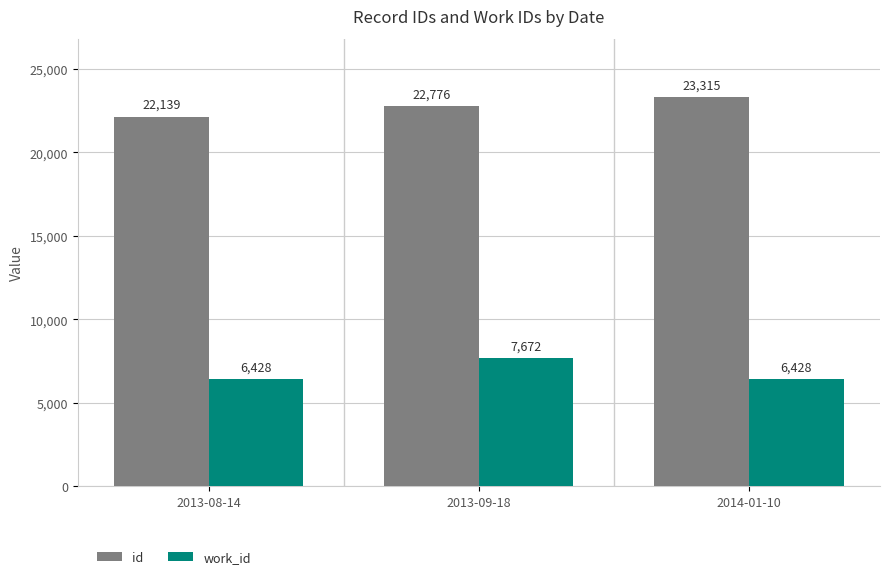

At which label is id closest to 22727?

2013-09-18